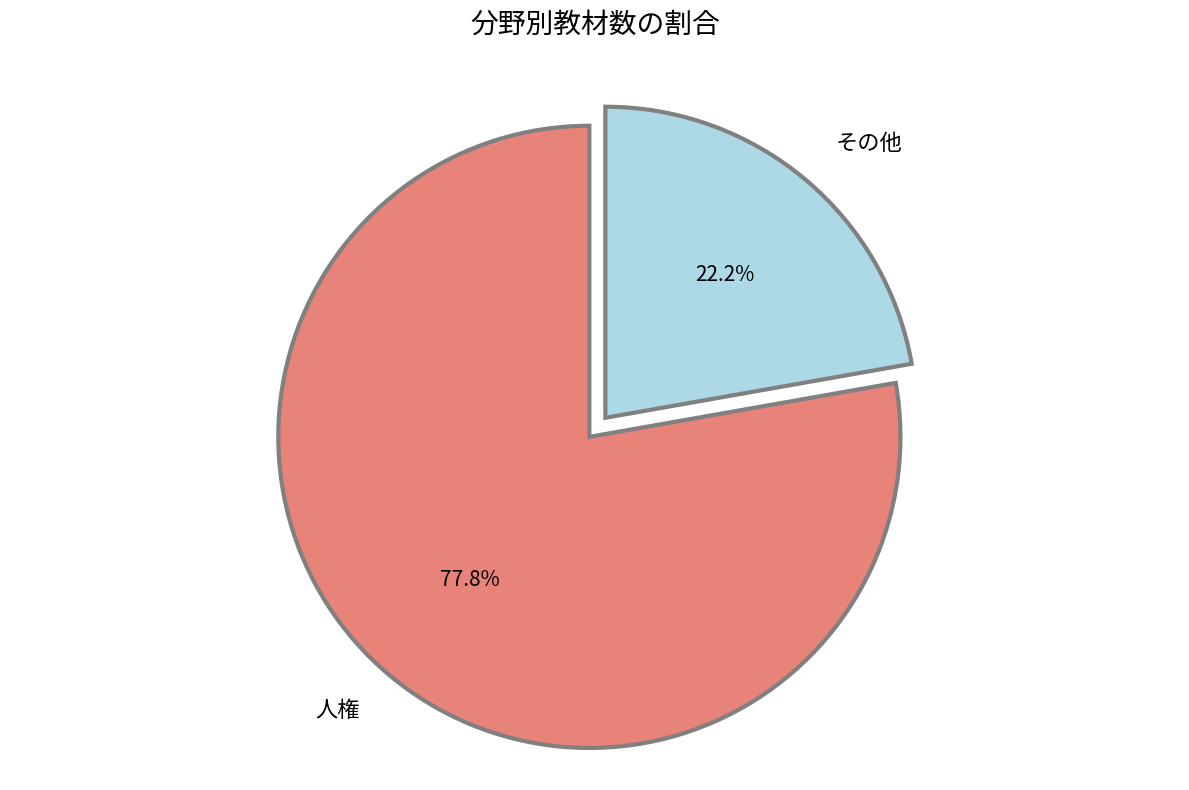

Between 人権 and その他, which is larger?

人権